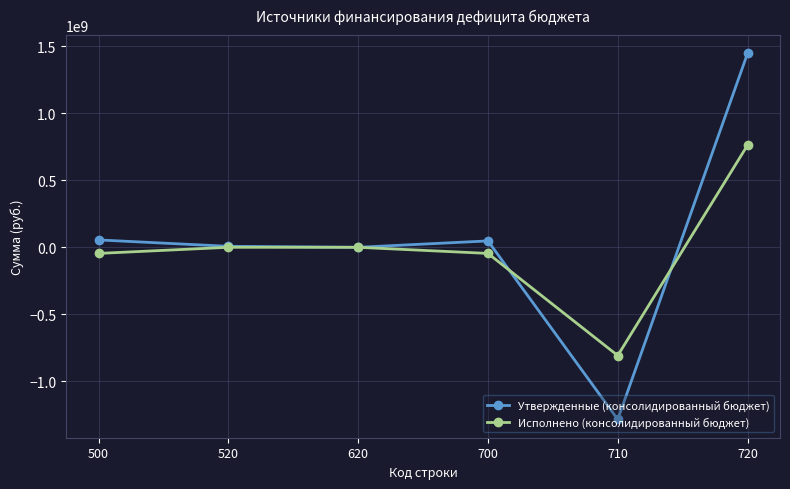

What is the value of the Исполнено (консолидированный бюджет) point at the 6th from the left?

761528912.1